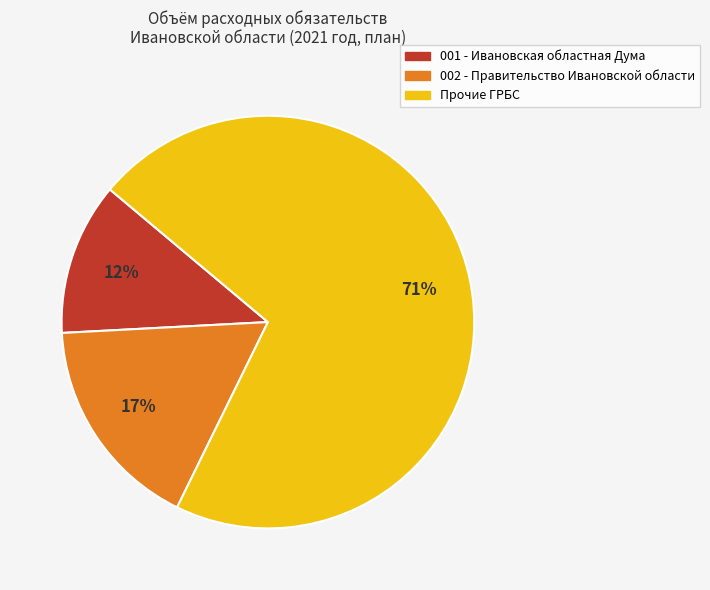

To the nearest percent, what is the difference between the largest and smallest slice percentages?

59%